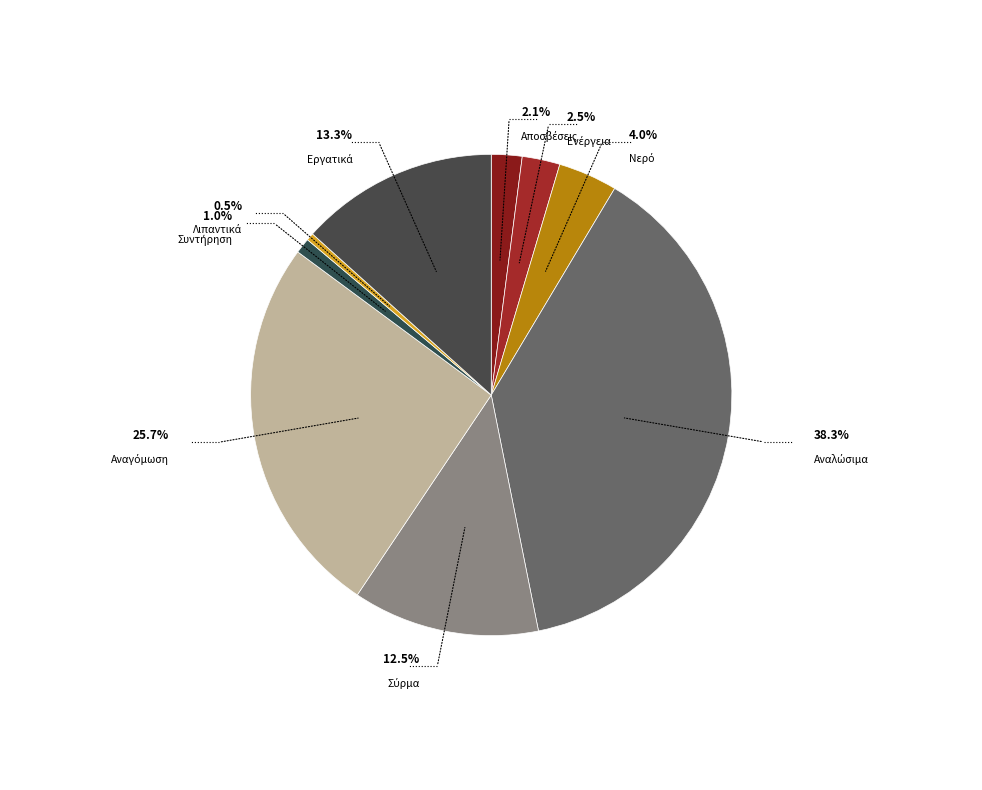

Is it true that Αναγόμωση is 34% of the pie?

False